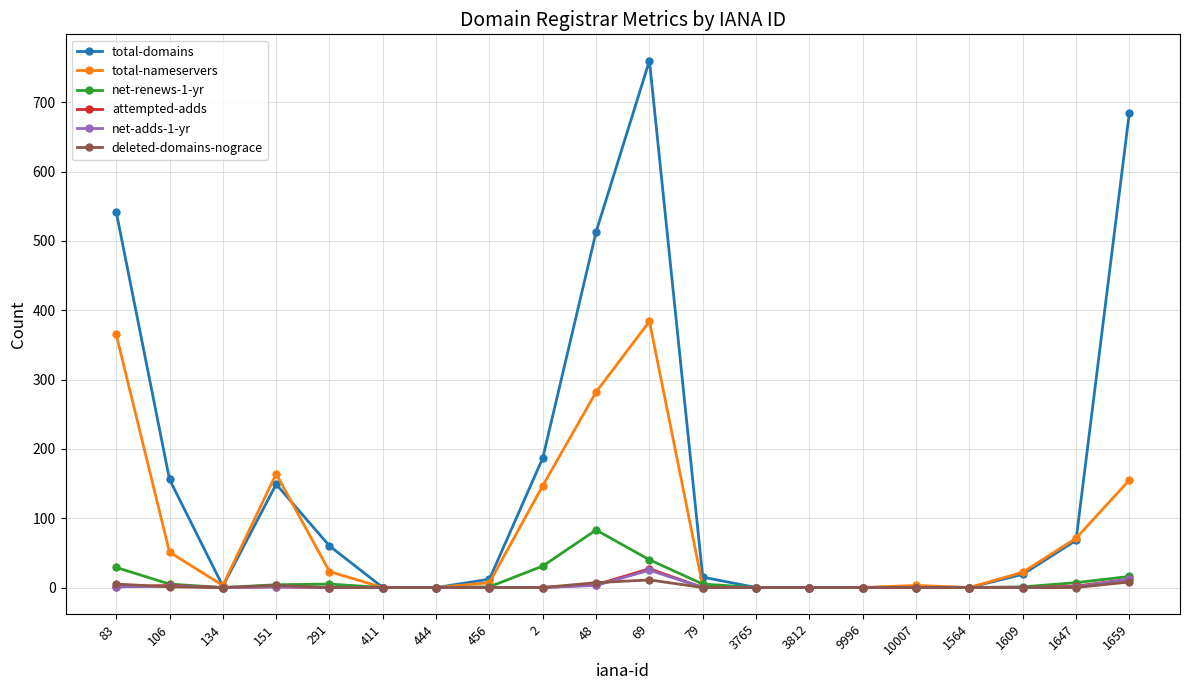

What is the label of the 14th point from the left?

3812